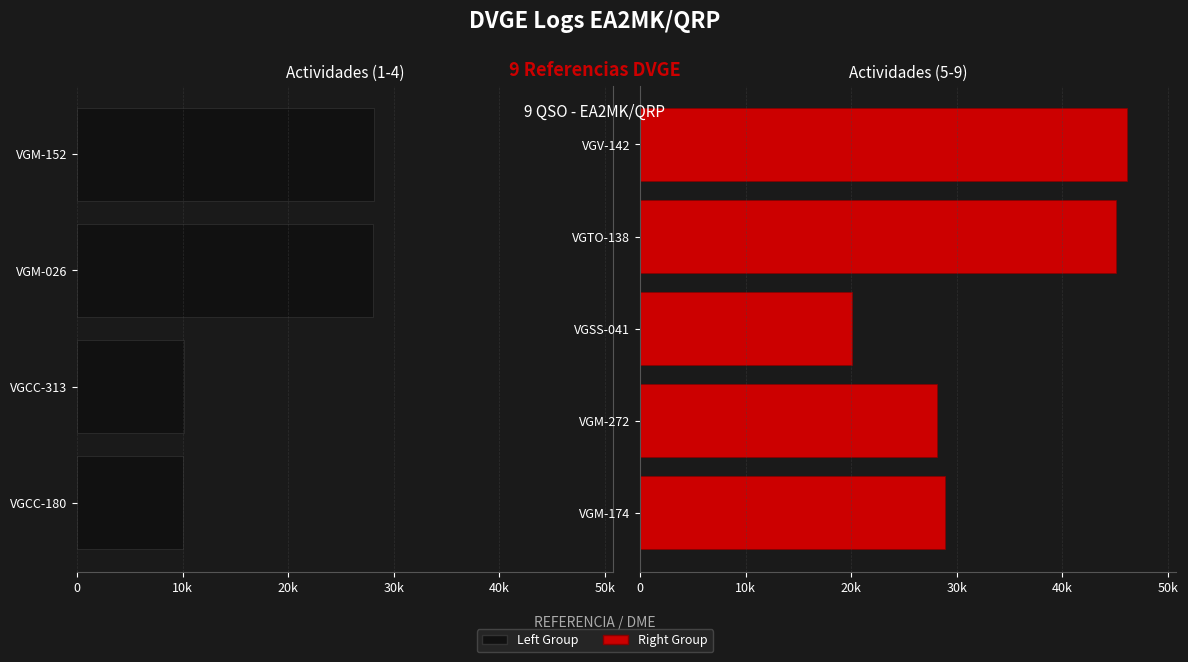

Approximately how many times larger is the value at VGM-174 compared to VGTO-138?

0.6